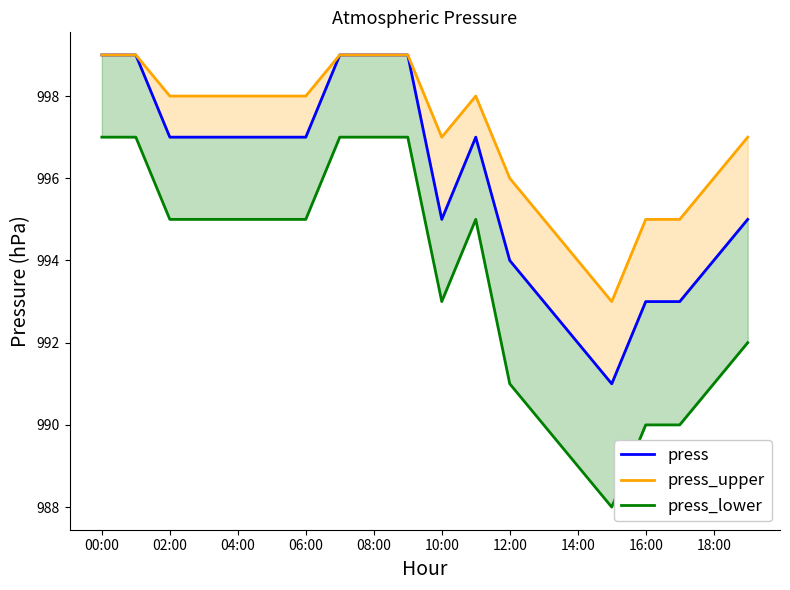

Reading left to right, transcribe all the data shown in this chart.

press: 999	999	997	997	997	997	997	999	999	999	995	997	994	993	992	991	993	993	994	995
press_upper: 999	999	998	998	998	998	998	999	999	999	997	998	996	995	994	993	995	995	996	997
press_lower: 997	997	995	995	995	995	995	997	997	997	993	995	991	990	989	988	990	990	991	992